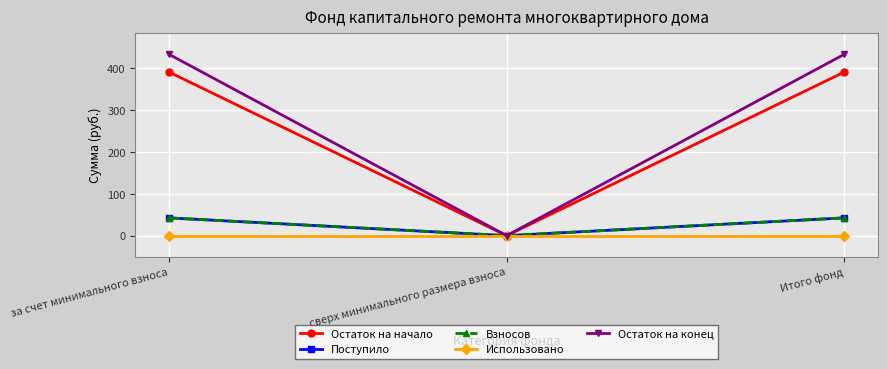

Is this an area chart (filled region under the line)?

No